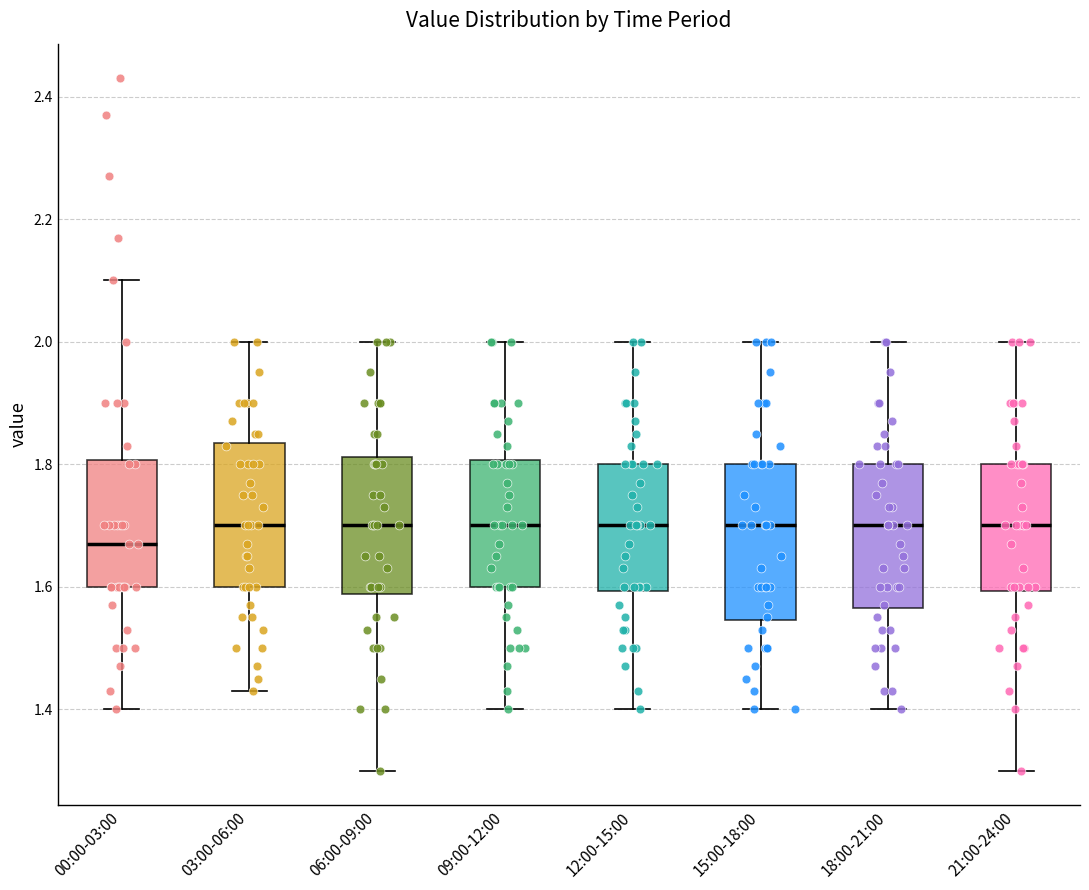

Which box is the tallest, from its lower edge to its upper edge?

15:00-18:00